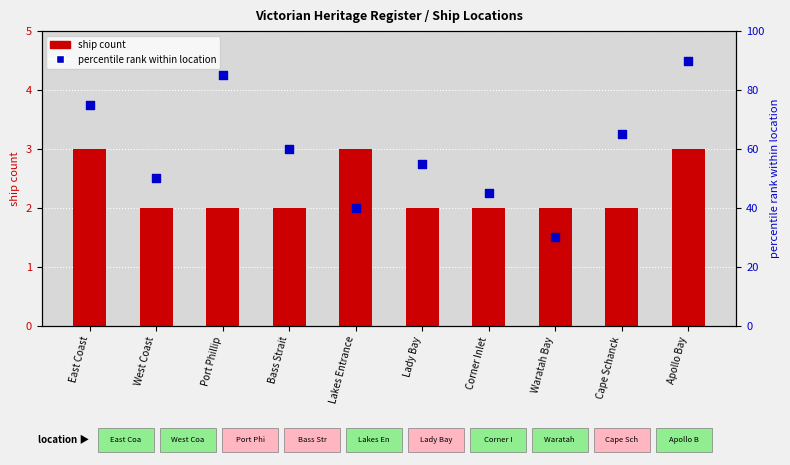

Which series reaches the maximum Y coordinate?

percentile rank within location